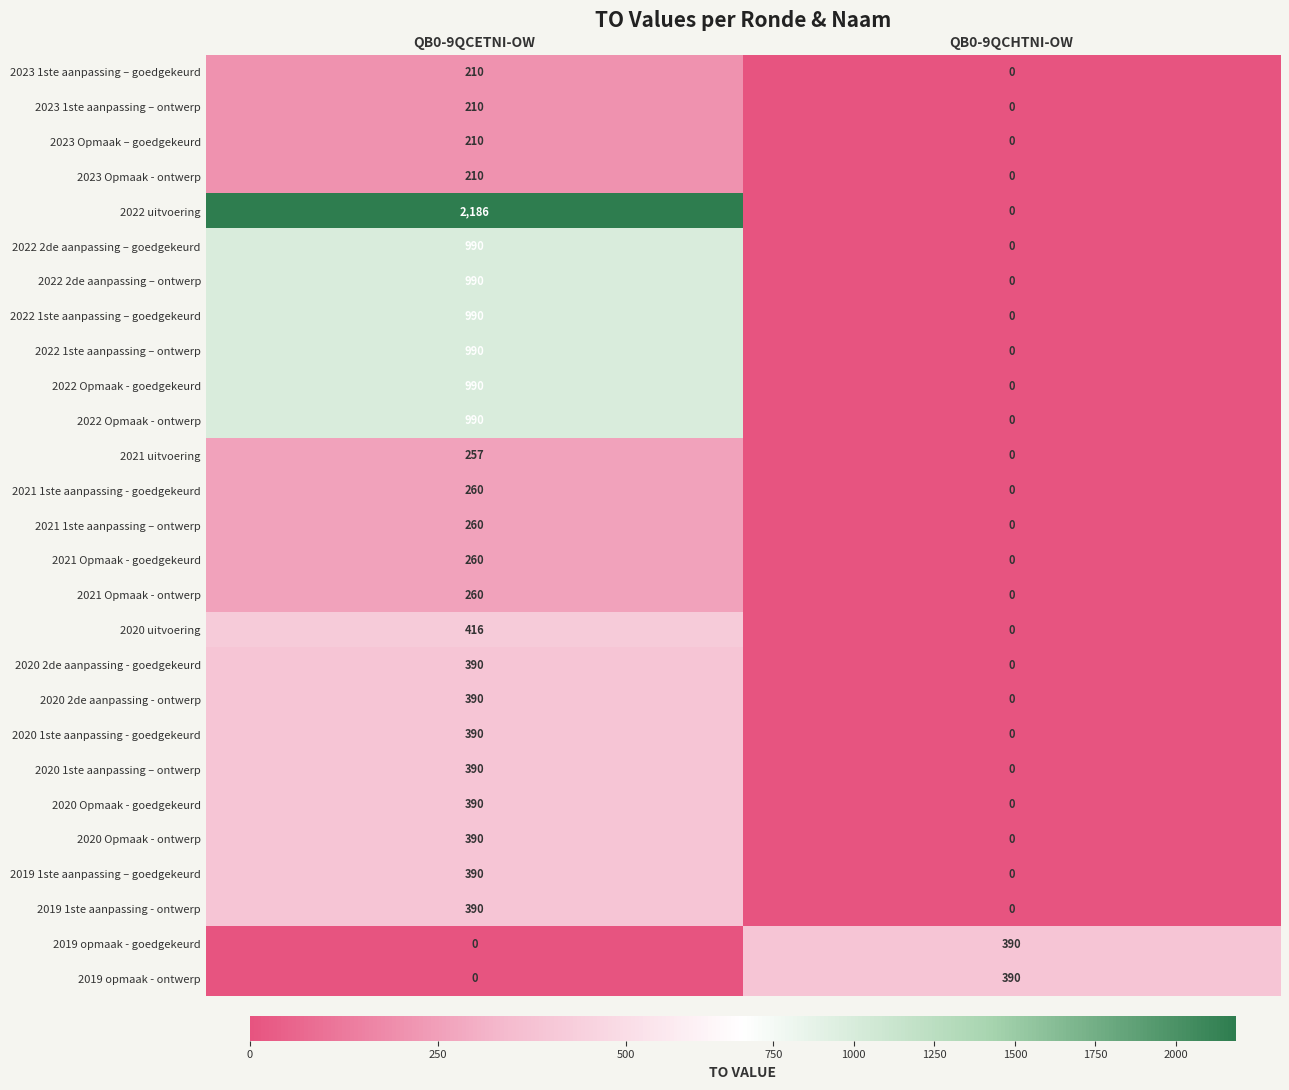

Which category has the lowest value in the 2020 uitvoering series?

QB0-9QCHTNI-OW